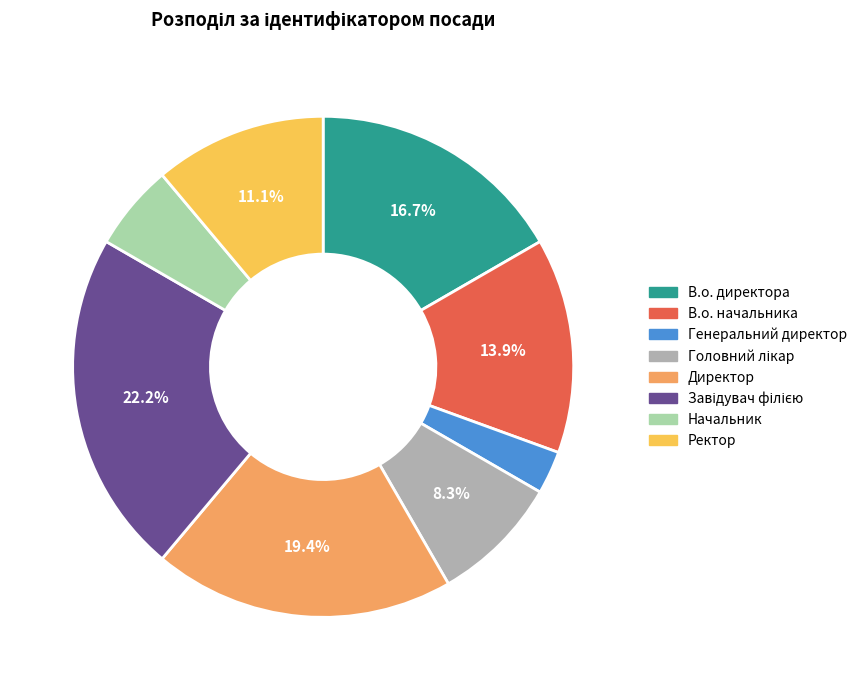

Is there a majority slice in this chart?

No